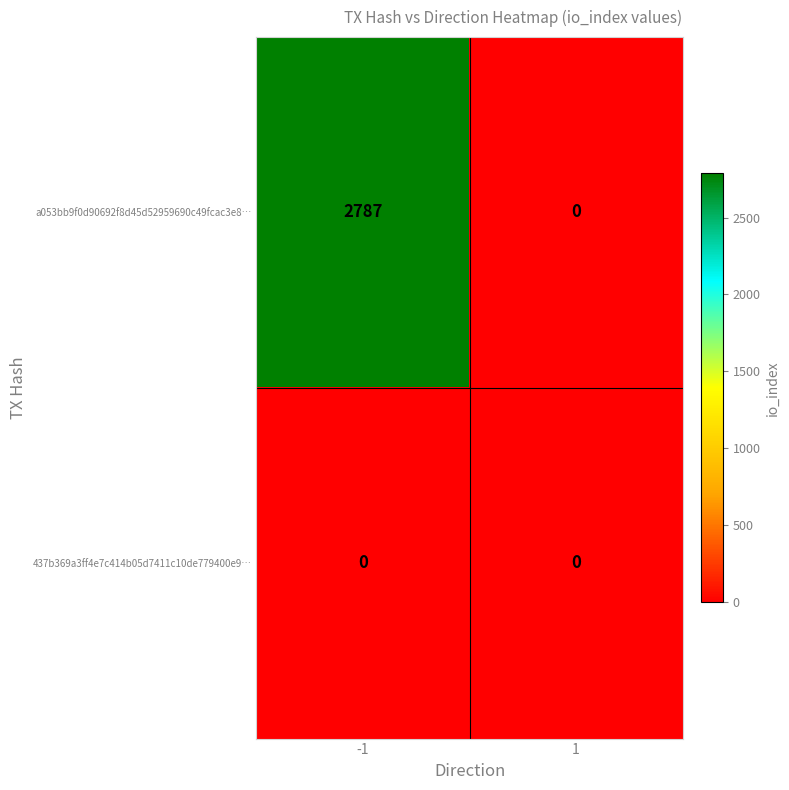

What is the difference between the a053bb9f0d90692f8d45d52959690c49fcac3e8… values at -1 and 1?

2787